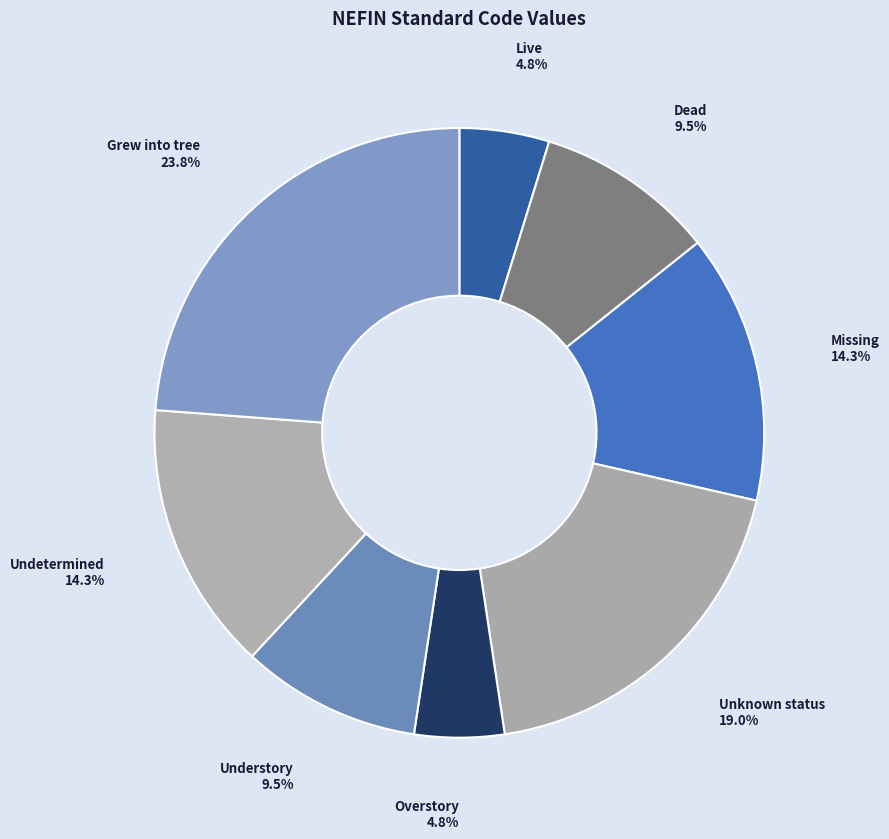

How many segments does this pie chart have?

8